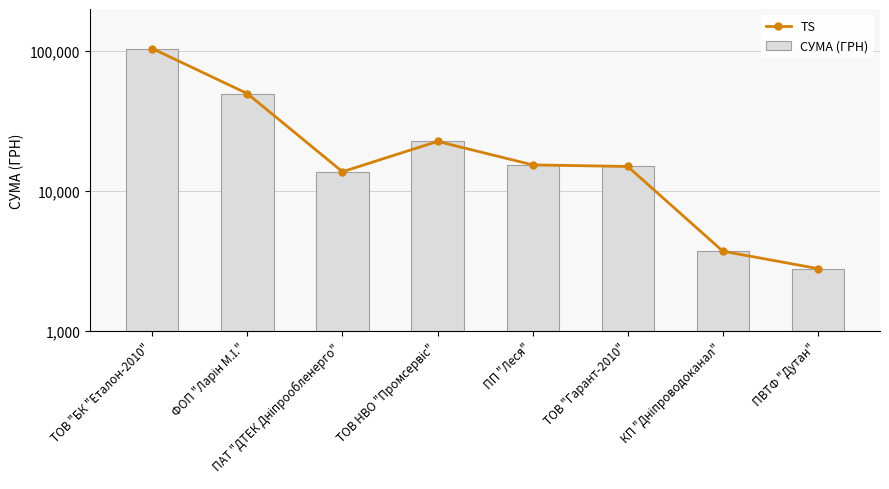

Reading right to left, what are all the values shown in this chart?

TS: 2796.0	3723.4	14996.1	15402.3	22666.2	13757.5	49725.0	104400.0
СУМА (ГРН): 2796.0	3723.4	14996.1	15402.3	22666.2	13757.5	49725.0	104400.0